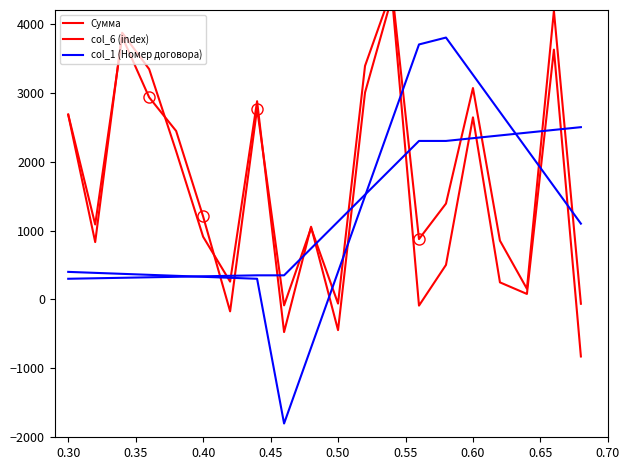

What are all the series names shown in the legend?

Сумма, col_6 (index), col_1 (Номер договора)